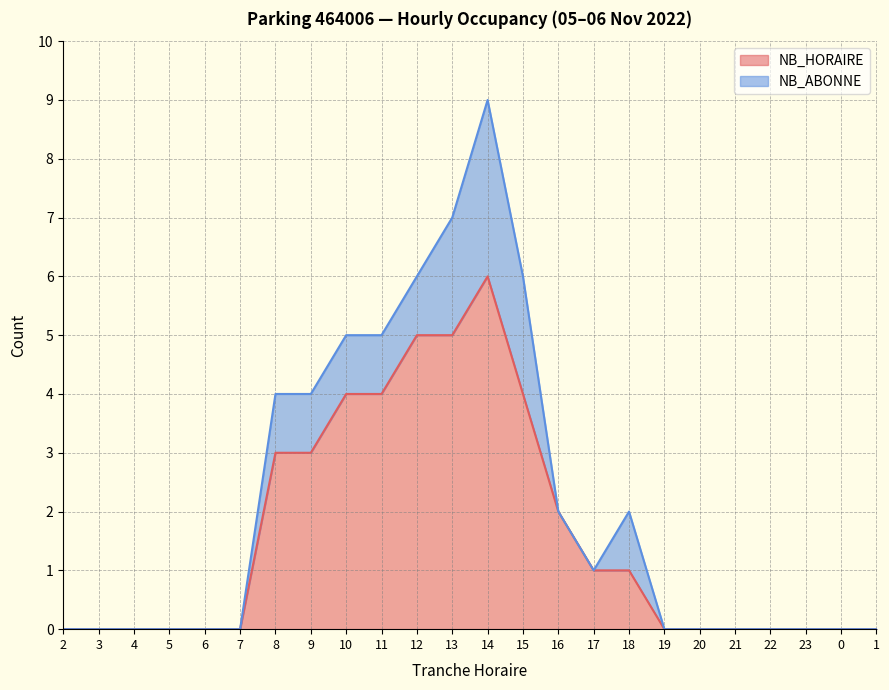

Does the chart display data point markers on the line(s)?

No